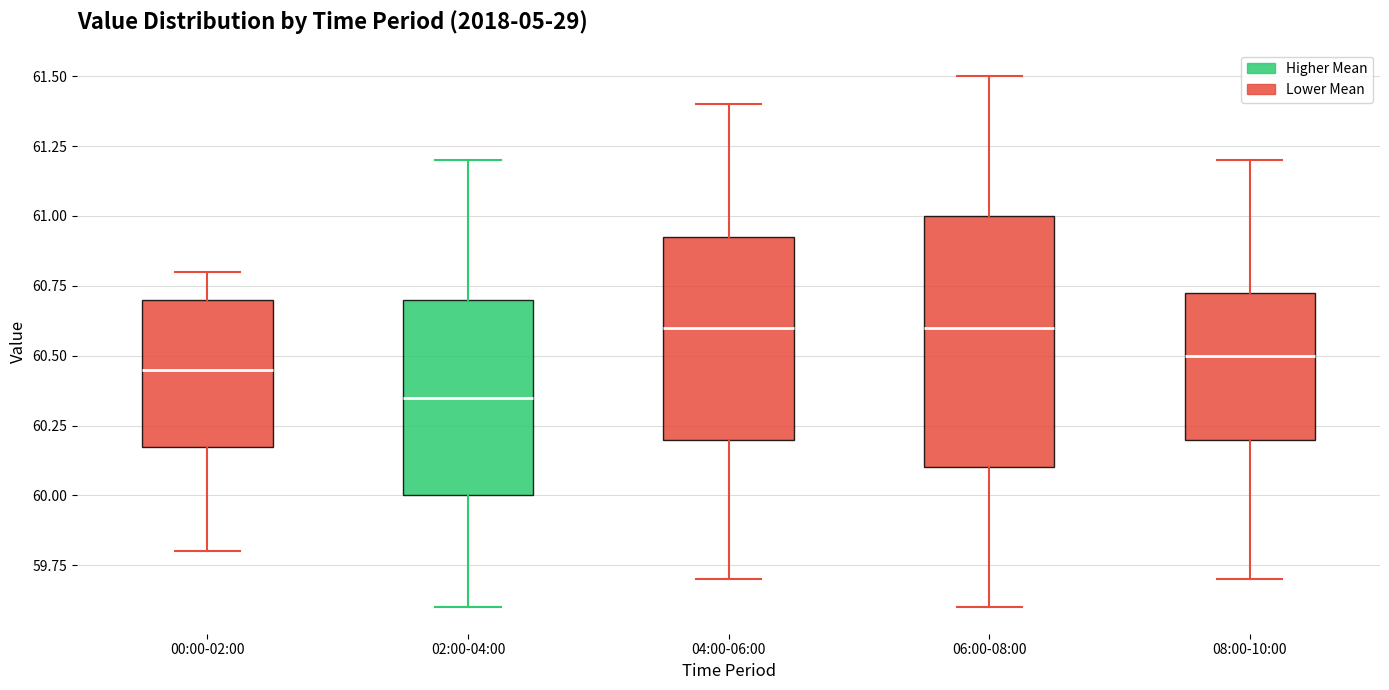

Reading left to right, transcribe this box plot: for each box, give where its median line is, the range the box spans, and where its two whiskers end, as read against the y-axis. The values are not printed on the chart, so give them approximately, as read against the axis.

00:00-02:00: median 60.45, box 60.20 to 60.70, whiskers 59.80 to 60.80
02:00-04:00: median 60.35, box 60.00 to 60.70, whiskers 59.60 to 61.20
04:00-06:00: median 60.60, box 60.20 to 60.95, whiskers 59.70 to 61.40
06:00-08:00: median 60.60, box 60.10 to 61.00, whiskers 59.60 to 61.50
08:00-10:00: median 60.50, box 60.20 to 60.75, whiskers 59.70 to 61.20